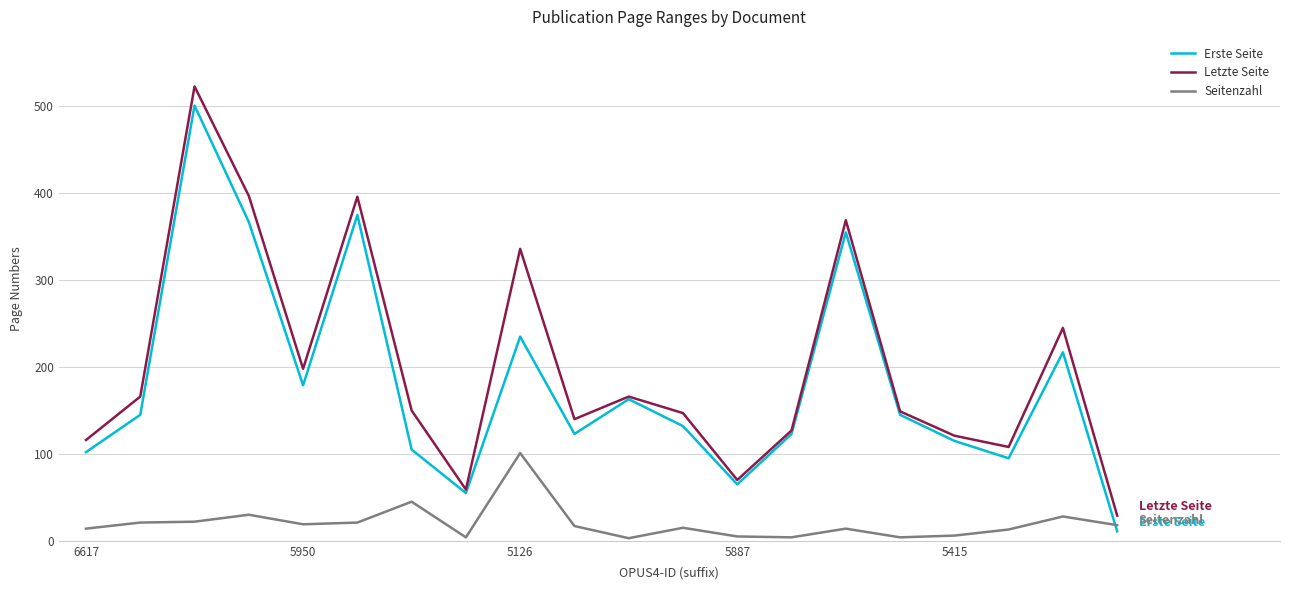

Which series has the widest spread of values?

Letzte Seite